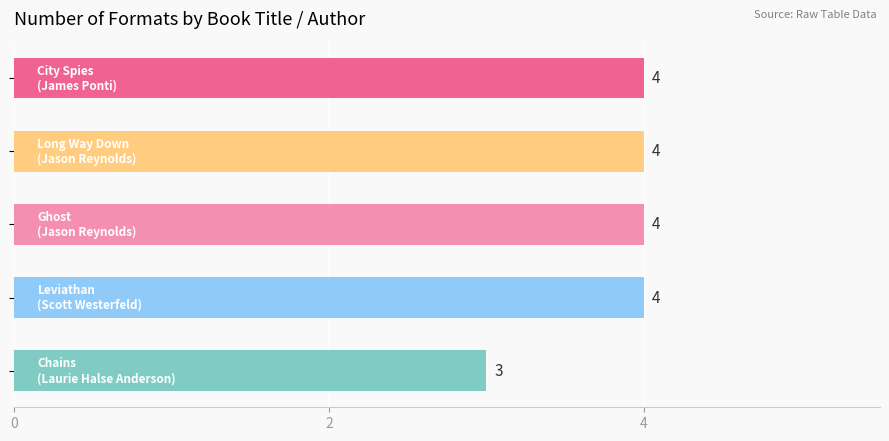

What is the value of the 2nd bar from the top?

4